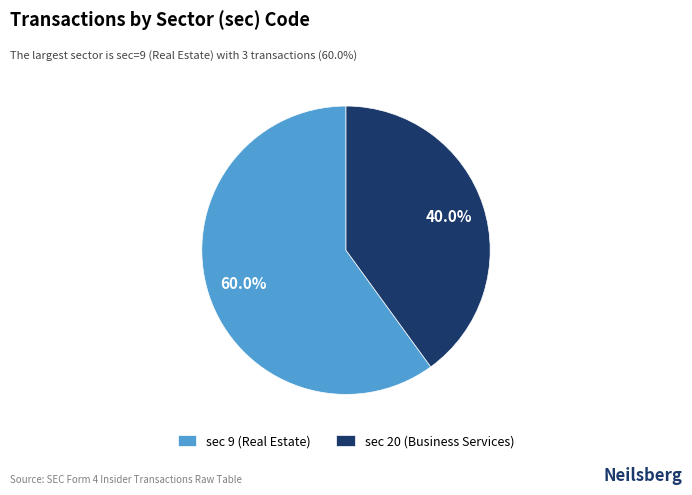

How much of the chart is everything except sec 20 (Business Services)?

60.0%